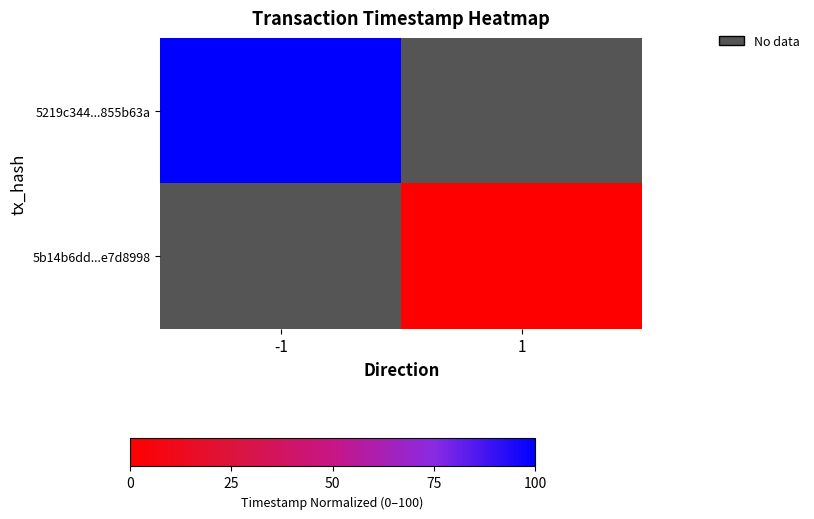

What is the lowest value of the row_0 series?

100.0